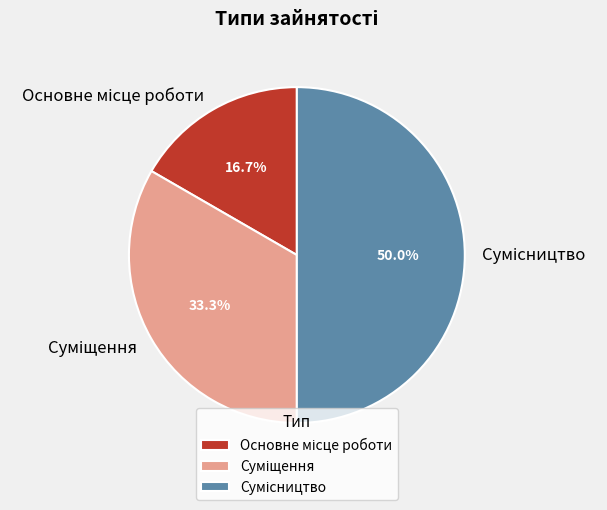

Which slice is the largest?

Сумісництво